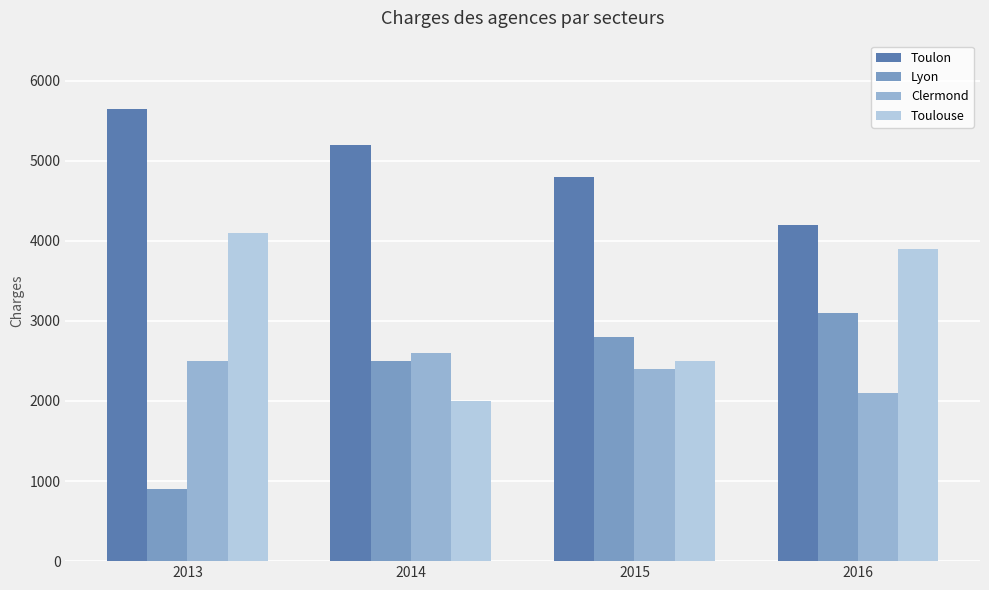

What is the difference between the second highest and second lowest values in the Toulon series?

400